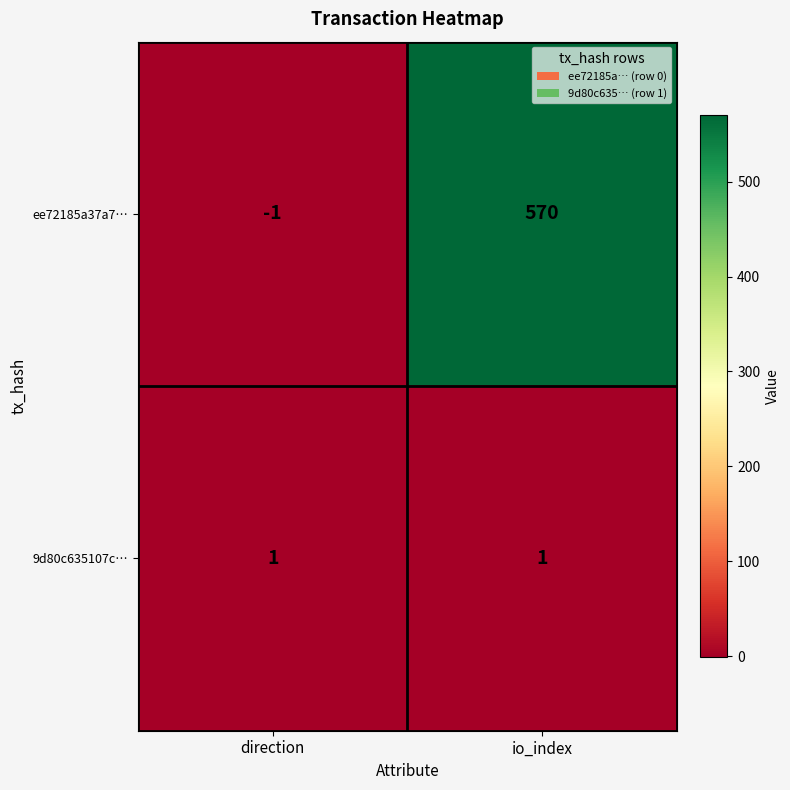

What is the smallest value displayed?

-1